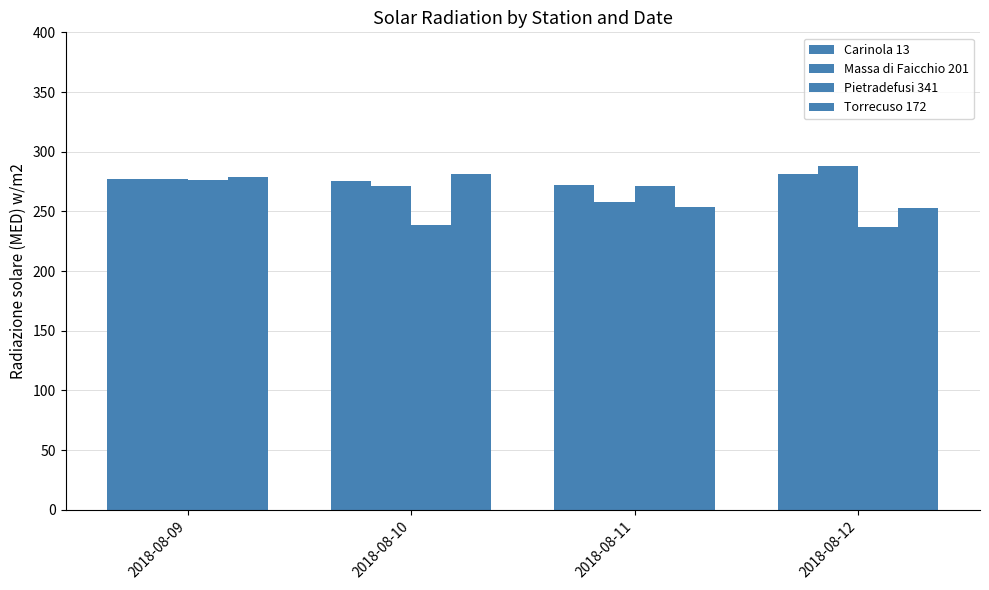

How many categories are shown in the chart?

4